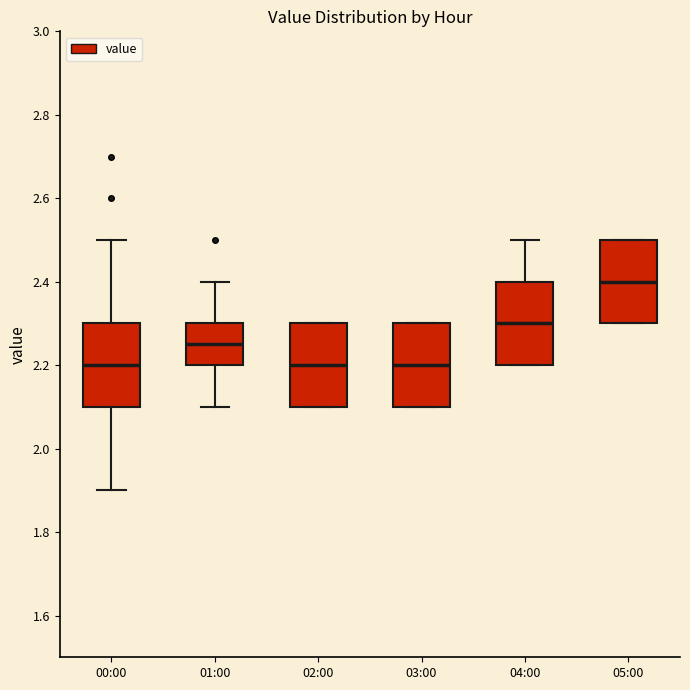

Reading left to right, read every box against the y-axis: the position of its median line, the range the box covers, and the ends of its whiskers. The values are not printed on the chart, so give them approximately, as read against the axis.

00:00: median 2.20, box 2.10 to 2.30, whiskers 1.90 to 2.50
01:00: median 2.26, box 2.20 to 2.30, whiskers 2.10 to 2.40
02:00: median 2.20, box 2.10 to 2.30, whiskers 2.10 to 2.30
03:00: median 2.20, box 2.10 to 2.30, whiskers 2.10 to 2.30
04:00: median 2.30, box 2.20 to 2.40, whiskers 2.20 to 2.50
05:00: median 2.40, box 2.30 to 2.50, whiskers 2.30 to 2.50